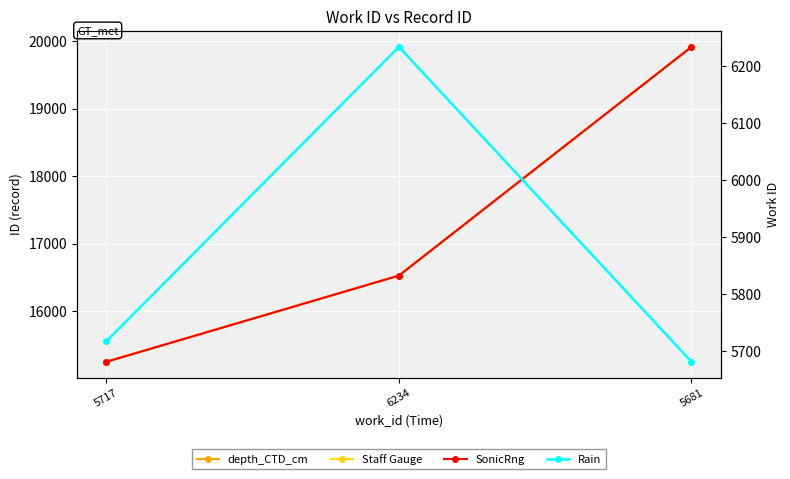

At 5681, list the series in order from smallest to largest.

Rain, depth_CTD_cm, Staff Gauge, SonicRng